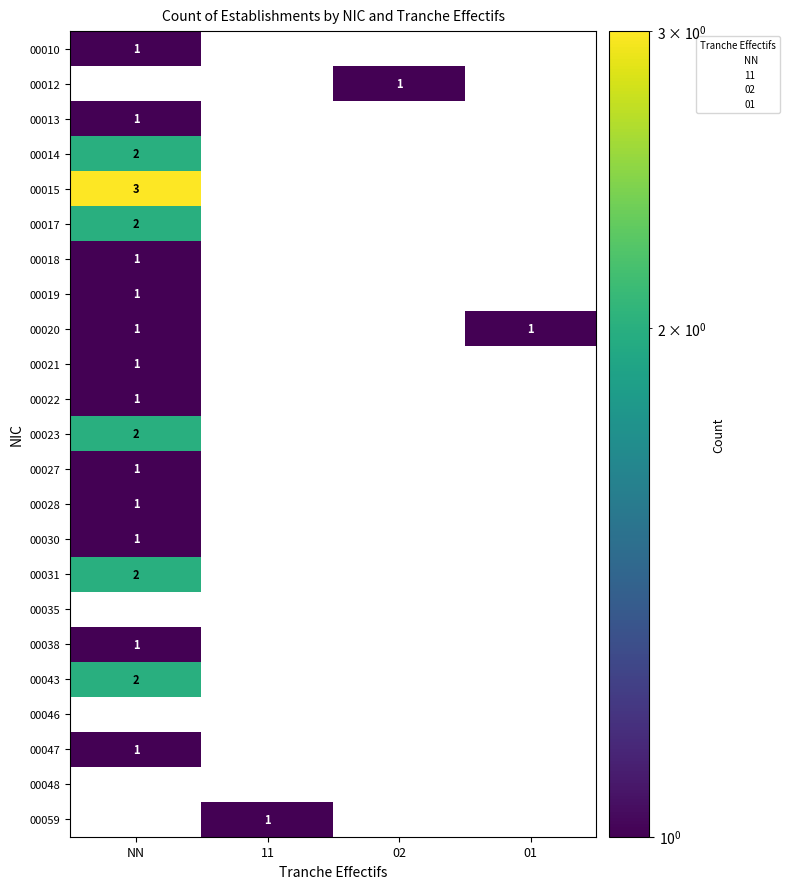

List the labels in order of 00010 value, largest first.

NN, 11, 02, 01